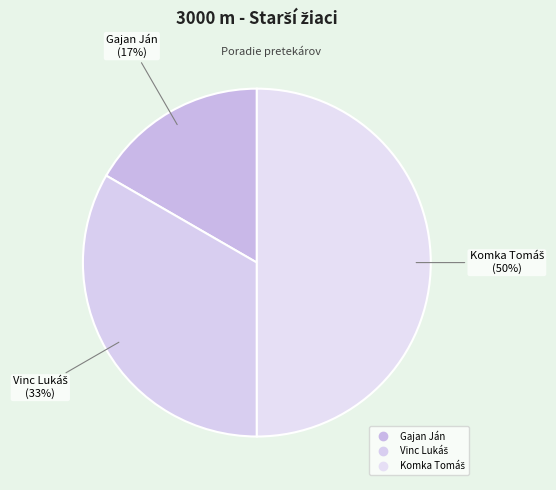

What is the change in value from Gajan Ján to Komka Tomáš?

+2